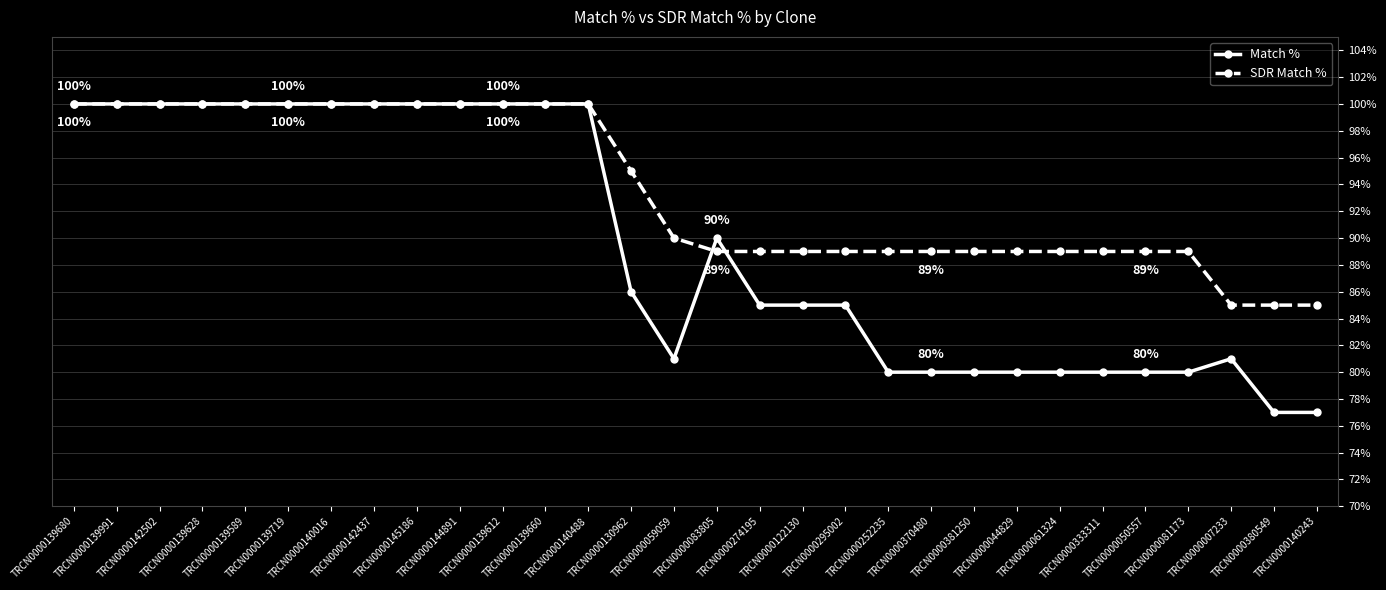

At which label does Match % first exceed 86?

TRCN0000139680